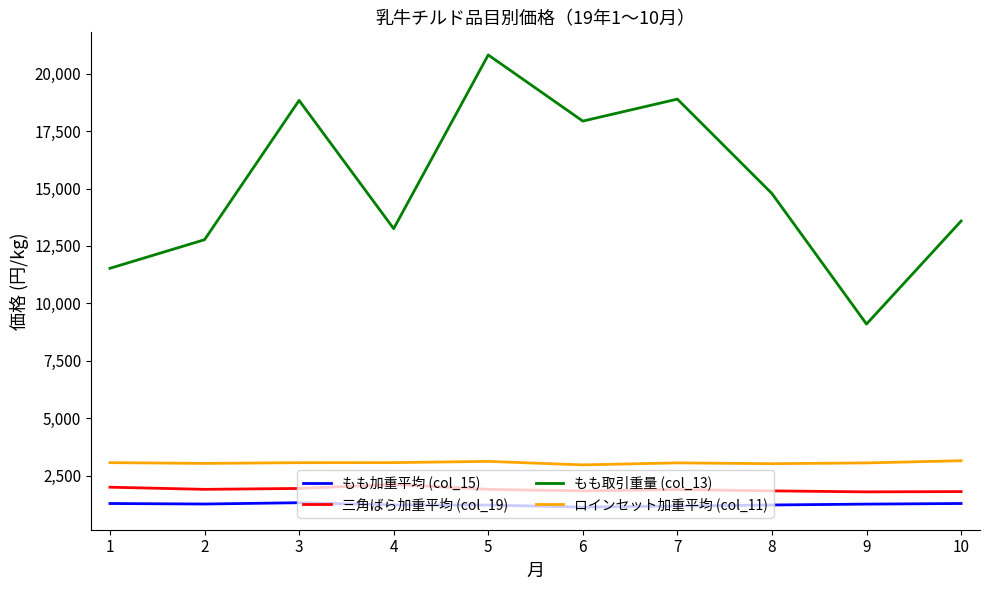

What is the difference between the ロインセット加重平均 (col_11) values at 8 and 3?

45